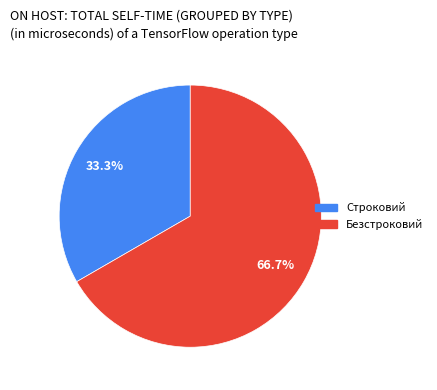

What portion of the pie excludes Безстроковий?

33.3%